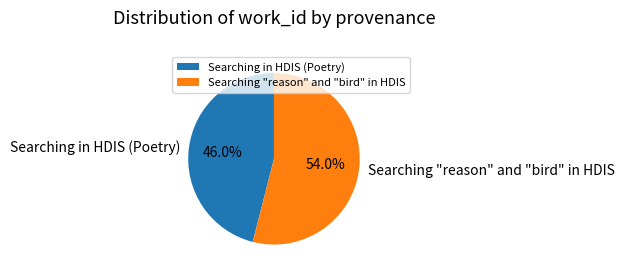

True or false: Searching in HDIS (Poetry) accounts for 46% of the total.

True